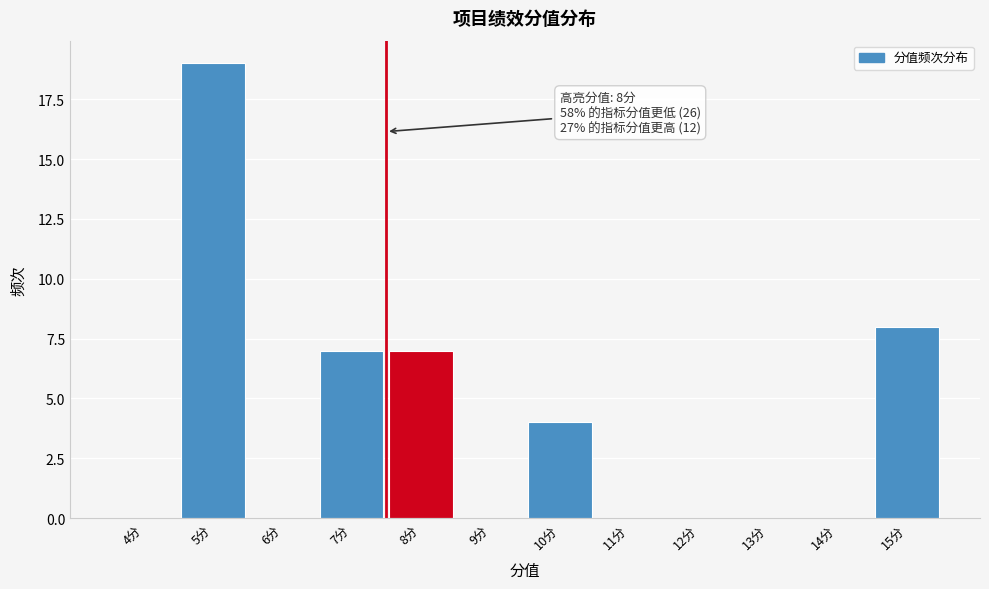

Reading left to right, what are all the values shown in this chart?

4分=0	5分=19	6分=0	7分=7	8分=7	9分=0	10分=4	11分=0	12分=0	13分=0	14分=0	15分=8